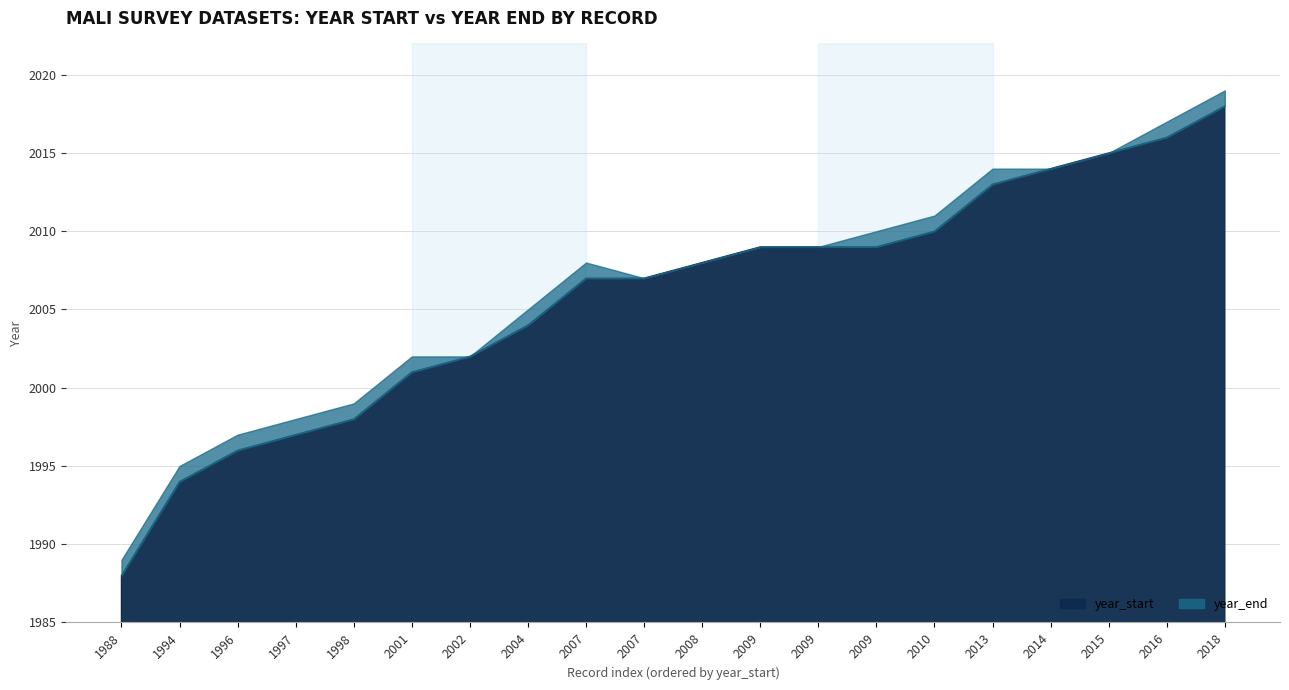

Rank the series by their average value, from highest to lowest.

year_end, year_start